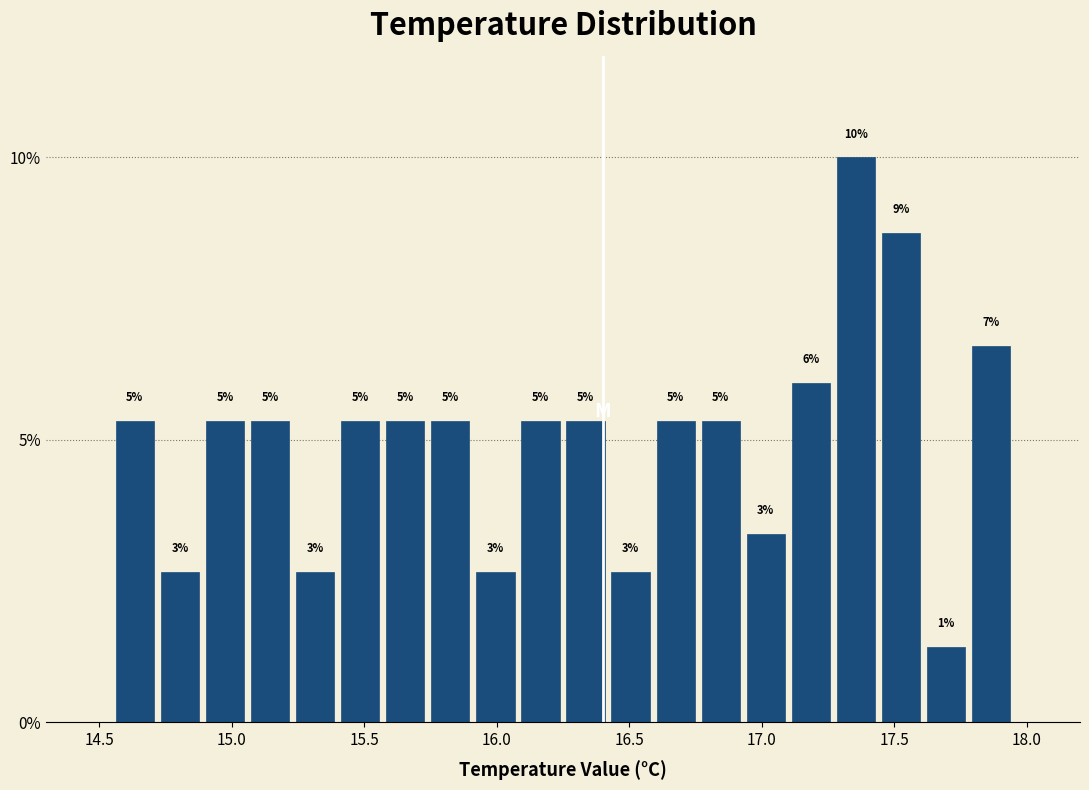

Around what value on the x-axis is the tallest bar? Give the approximate position of its centre, as read against the axis.

17.35